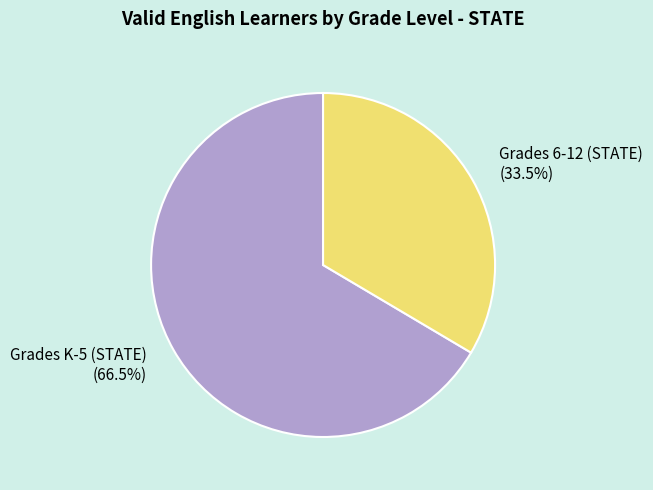

What is the majority slice?

Grades K-5 (STATE)